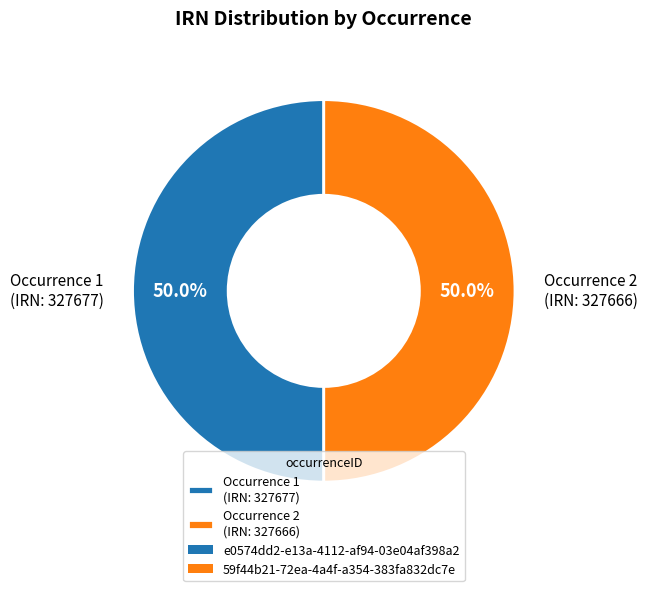

What is the total percentage of Occurrence 2 (IRN: 327666) and Occurrence 1 (IRN: 327677)?

100.0%